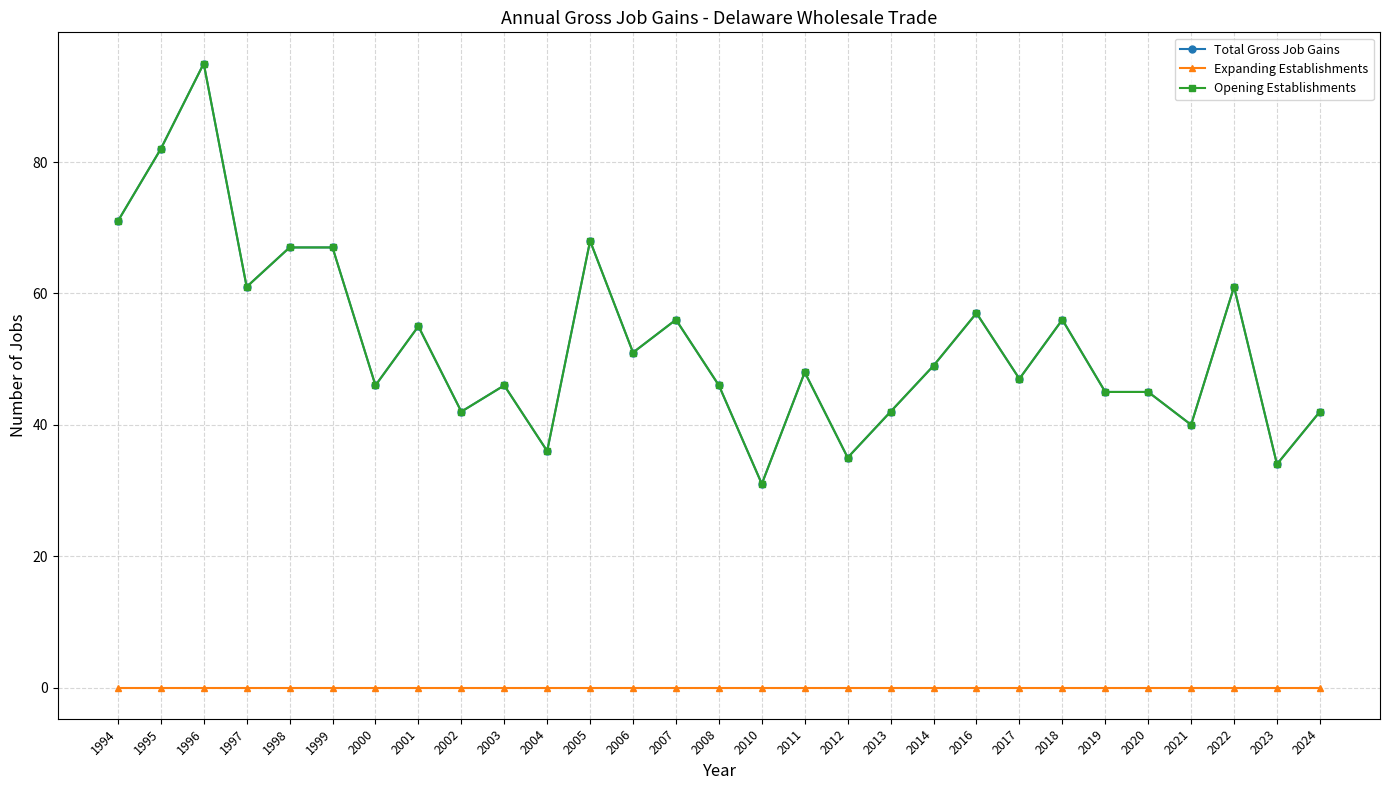

Does the chart have visible grid lines?

Yes